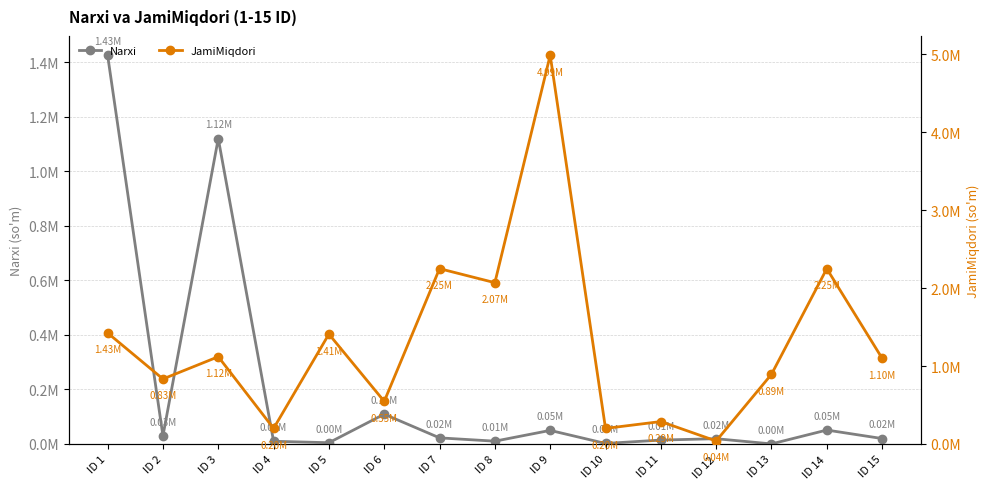

What is the value of the Narxi point at the 13th from the left?

298.0